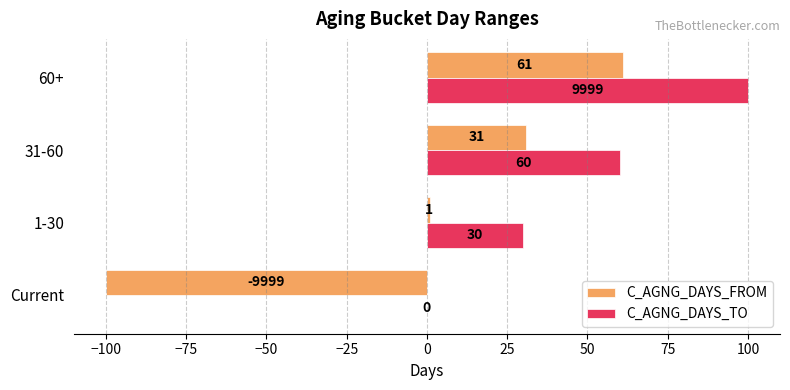

At which category is the sum across all series the highest?

60+